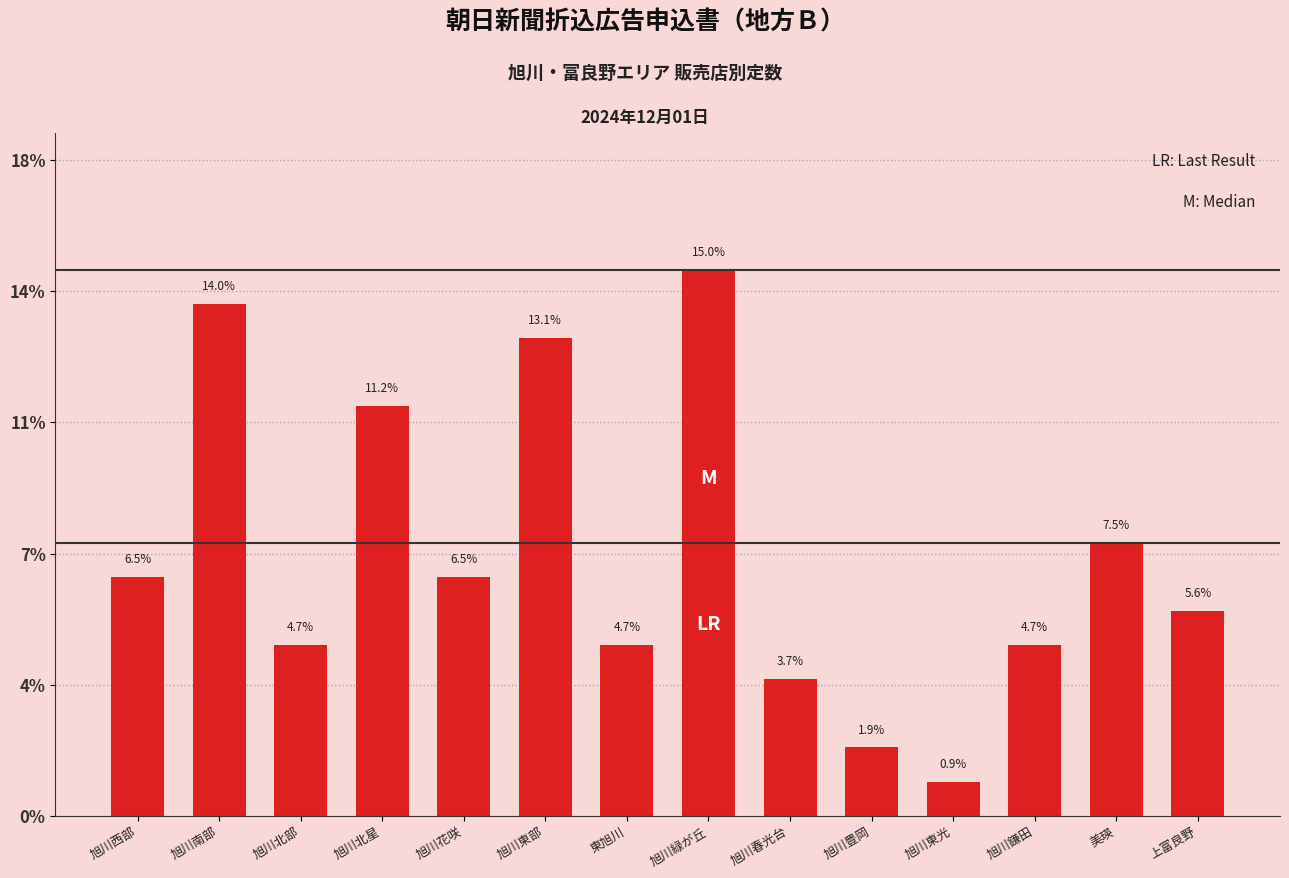

Does the chart contain any negative values?

No